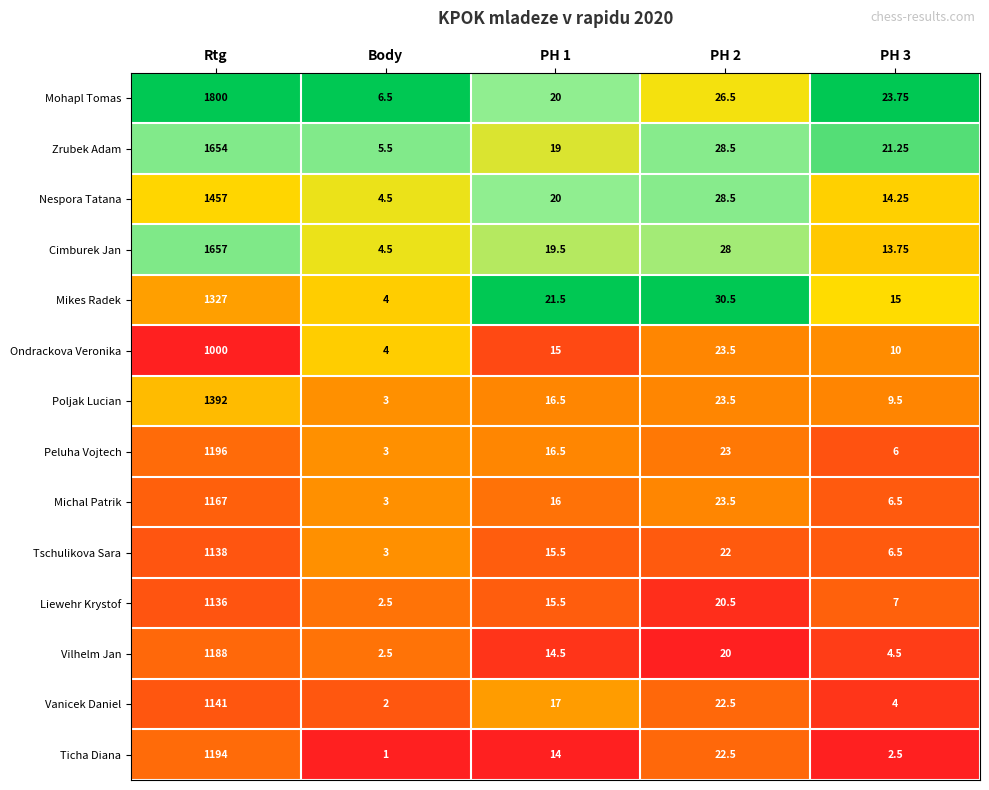

Which series has the widest spread of values?

Mohapl Tomas